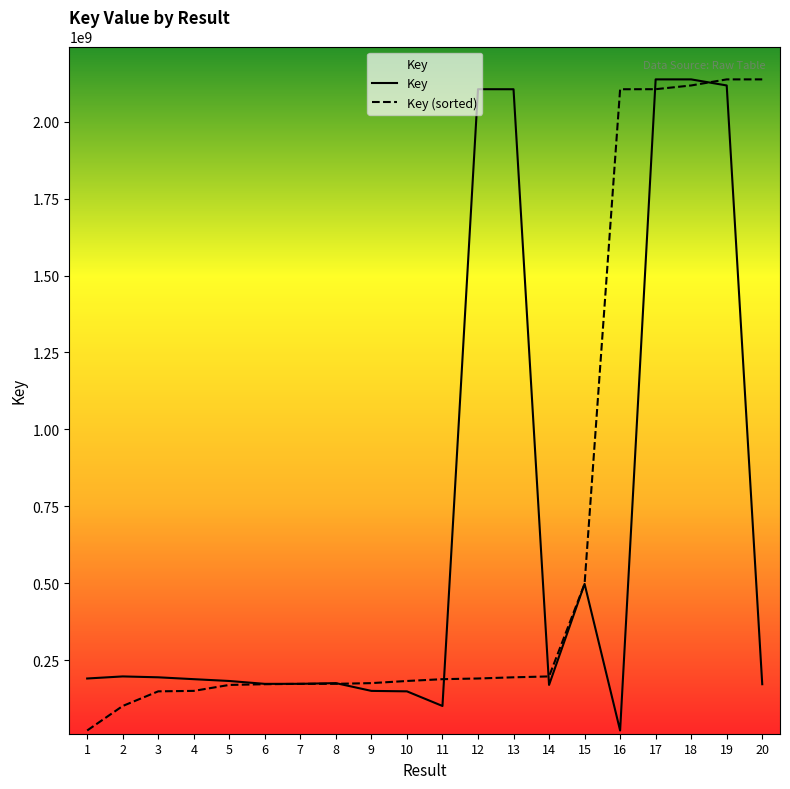

Is the value of Key at 9 greater than the value of Key (sorted) at 19?

No